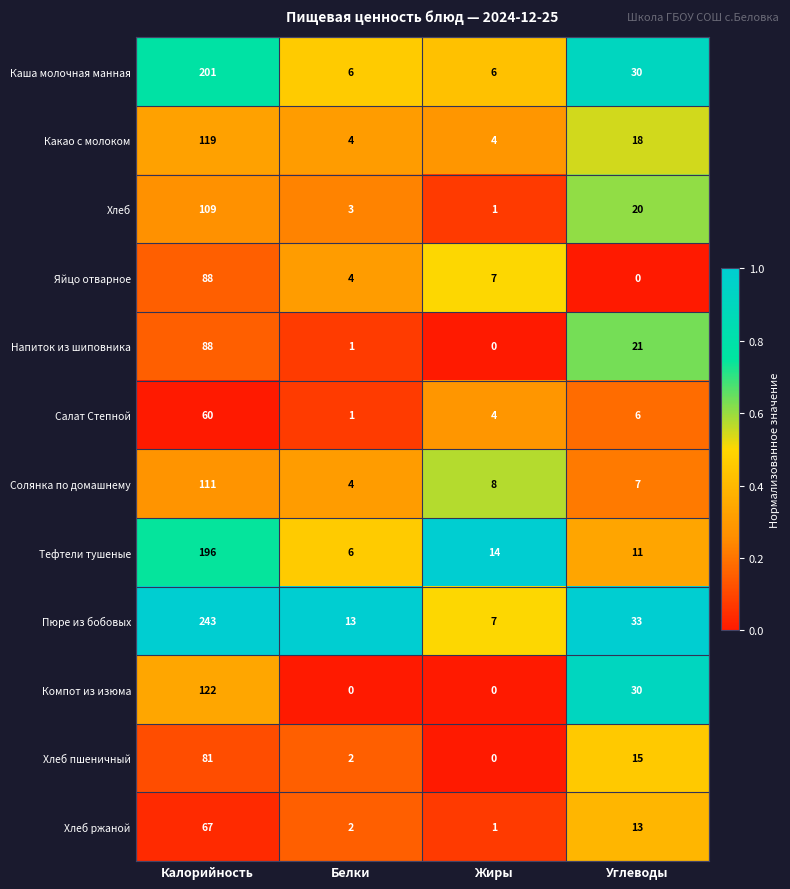

Count the Какао с молоком values in the range 4 to 119.

4